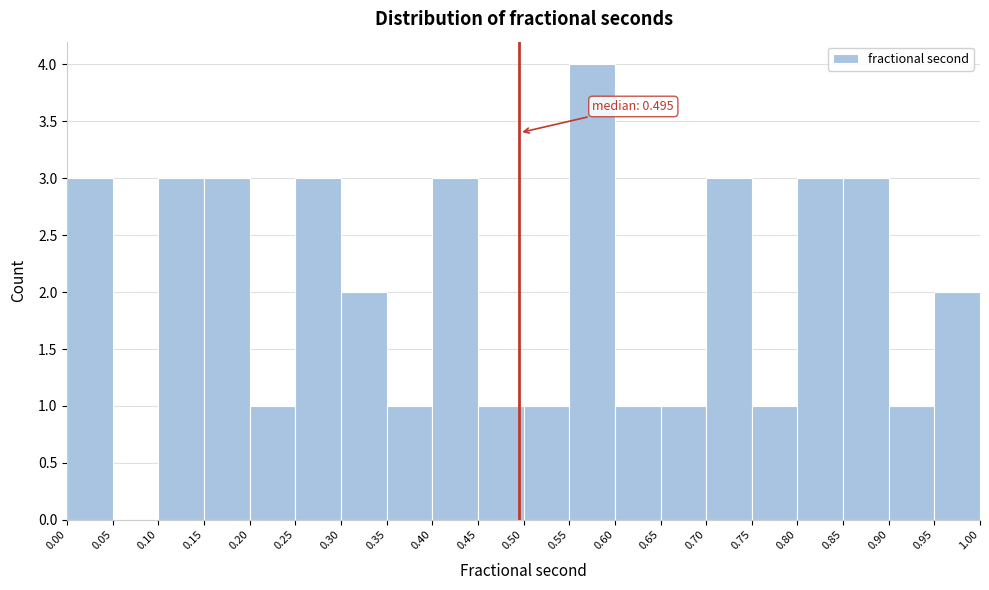

Over which range of the x-axis is the bar tallest?

0.55 to 0.60